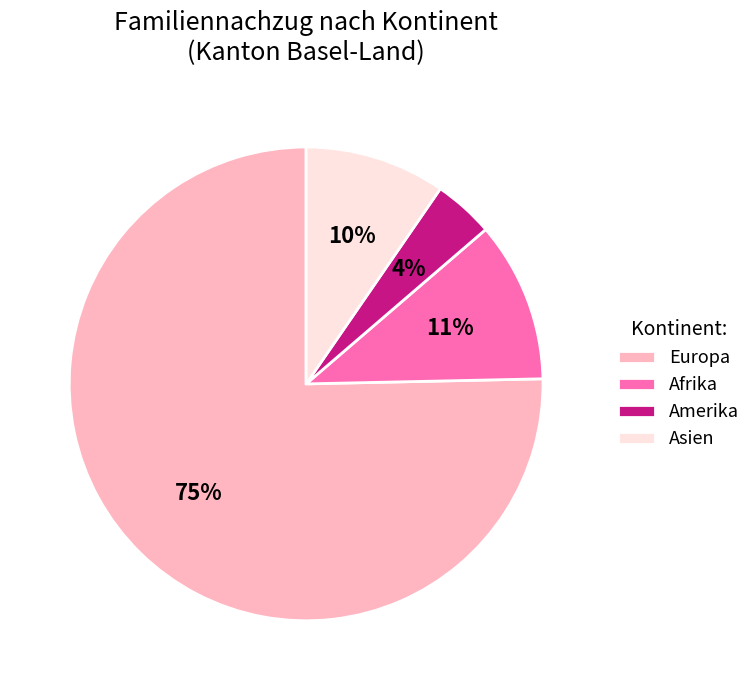

Between Afrika and Asien, which is larger?

Afrika